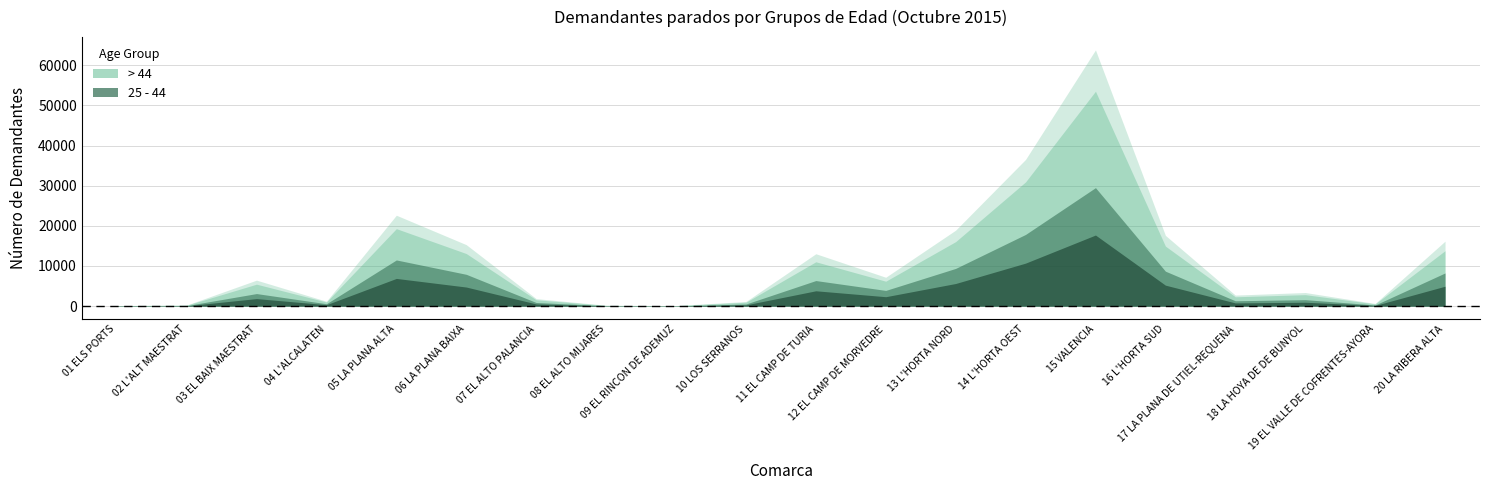

What are all the series names shown in the legend?

25 - 44, > 44